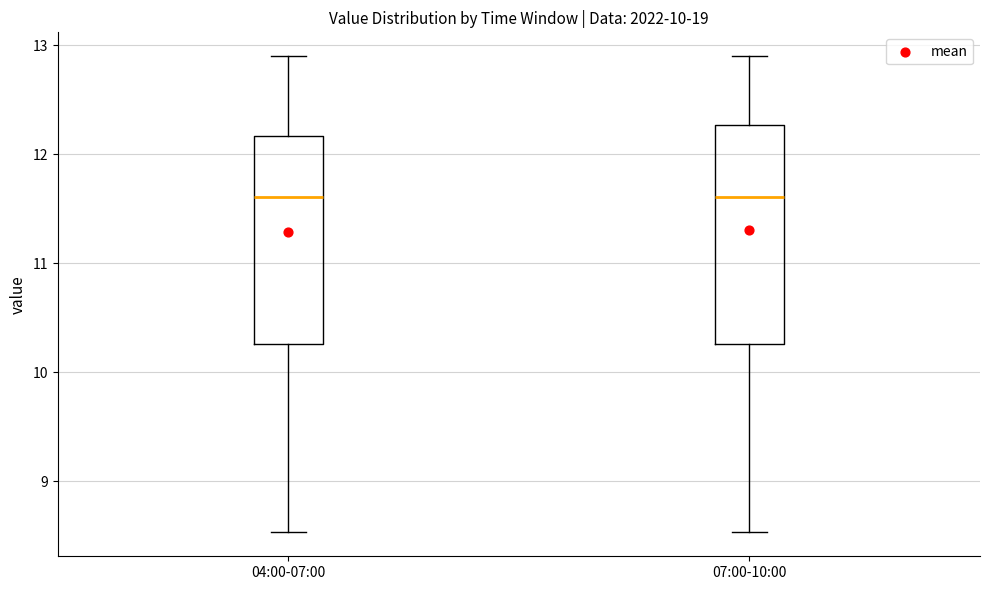

Reading left to right, transcribe this box plot: for each box, give where its median line is, the range the box spans, and where its two whiskers end, as read against the y-axis. The values are not printed on the chart, so give them approximately, as read against the axis.

04:00-07:00: median 11.6, box 10.3 to 12.2, whiskers 8.5 to 12.9
07:00-10:00: median 11.6, box 10.3 to 12.3, whiskers 8.5 to 12.9